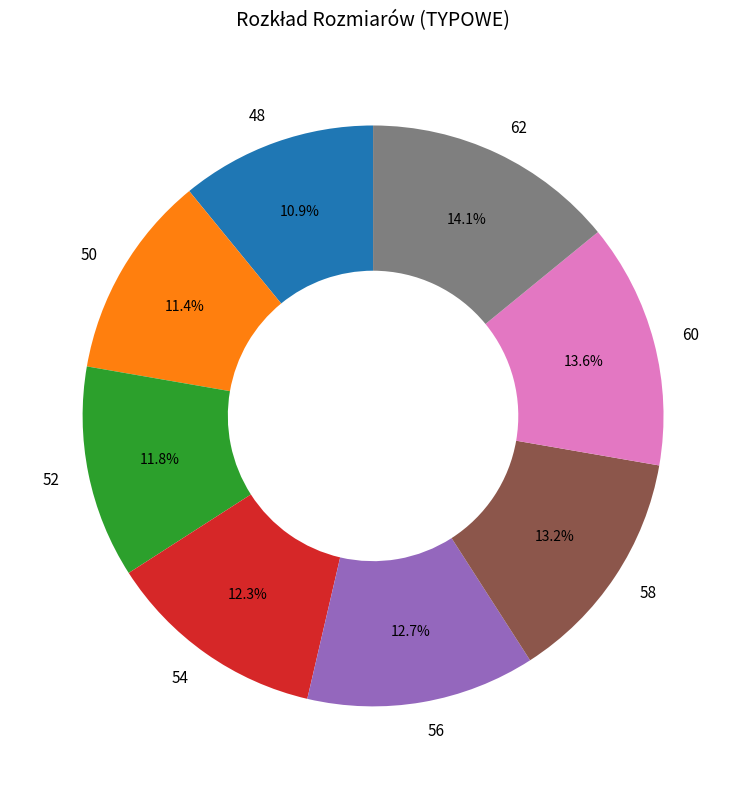

To the nearest percent, what is the difference between the largest and smallest slice percentages?

3%